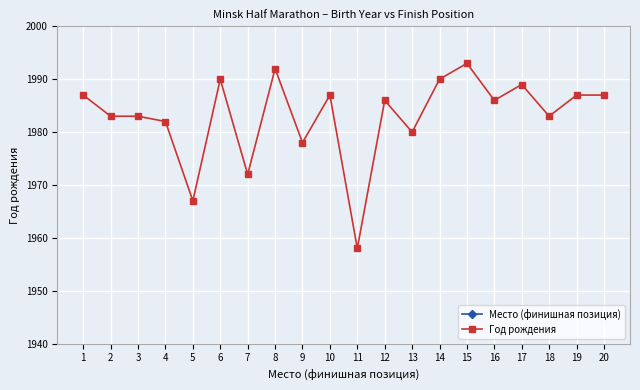

What is the value of the Год рождения point at the 20th from the left?

1987